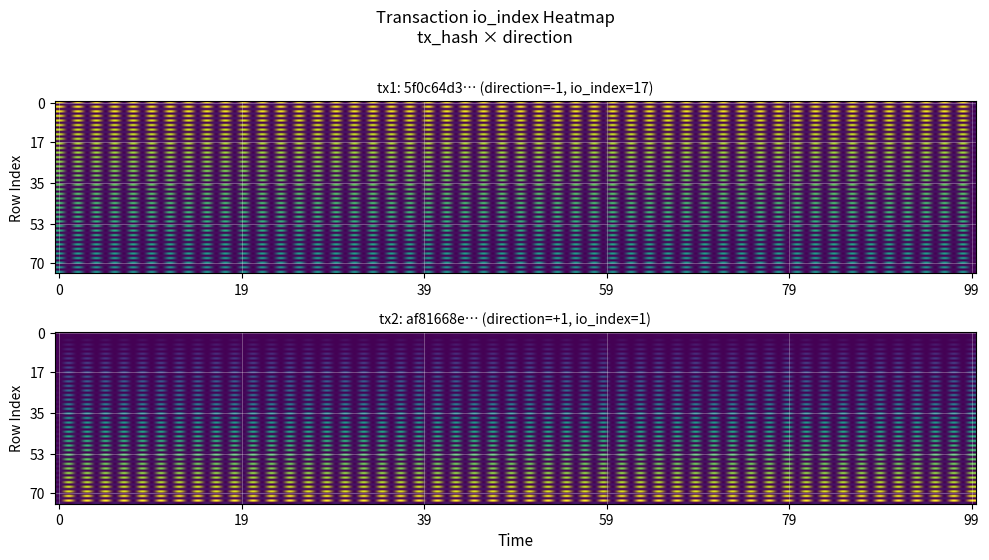

Is it true that 5f0c64d3a3480834a244d55b419633aceedbc0c equals -2 at direction?

False